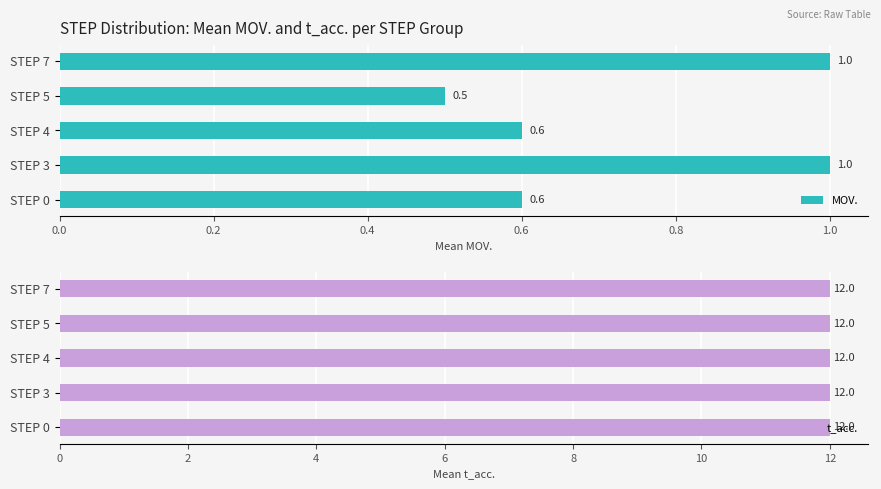

Read the MOV. value at STEP 0.

0.6